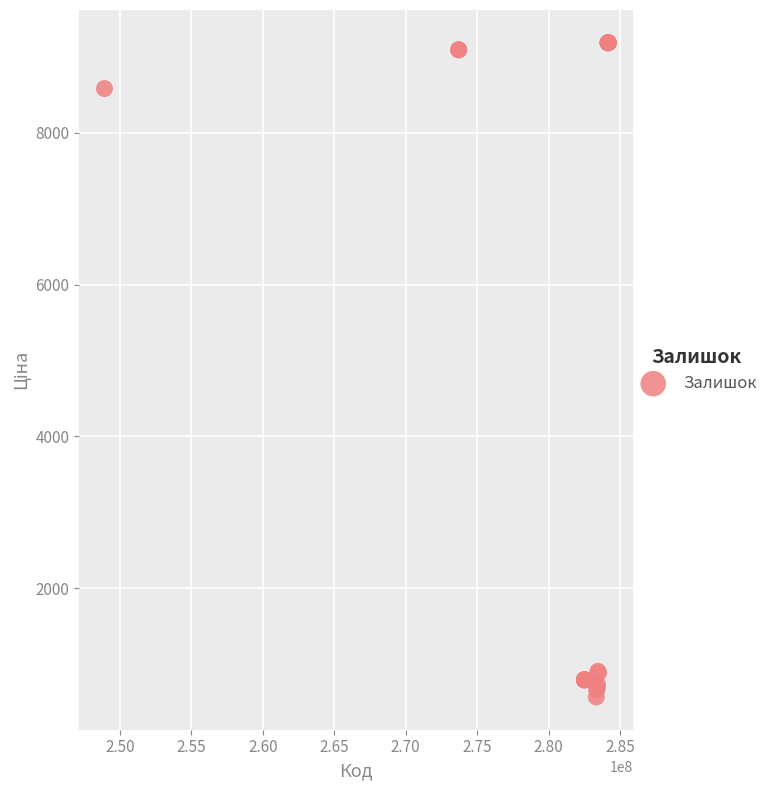

What Y value in the scatter plot is closest to 4875?

8581.1